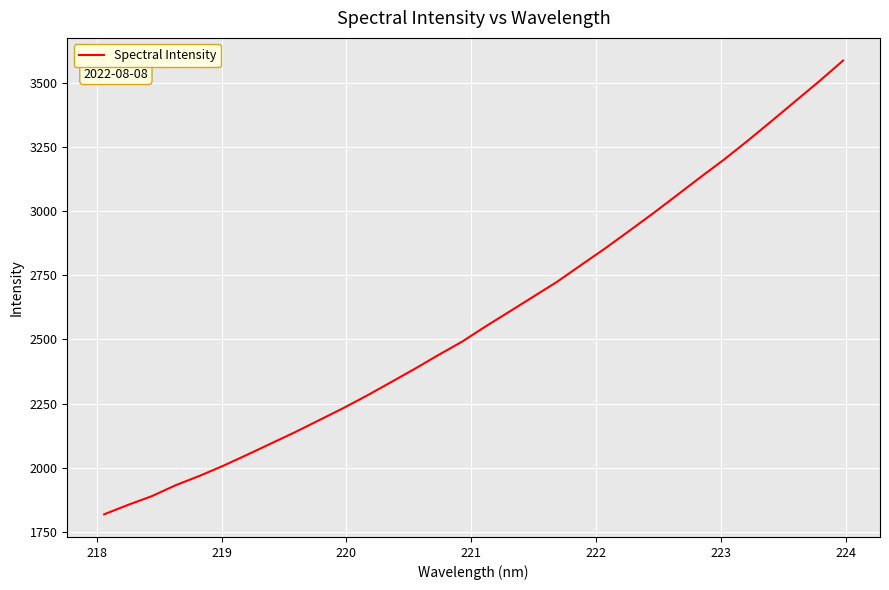

What is the difference between the maximum and minimum values?

1766.7